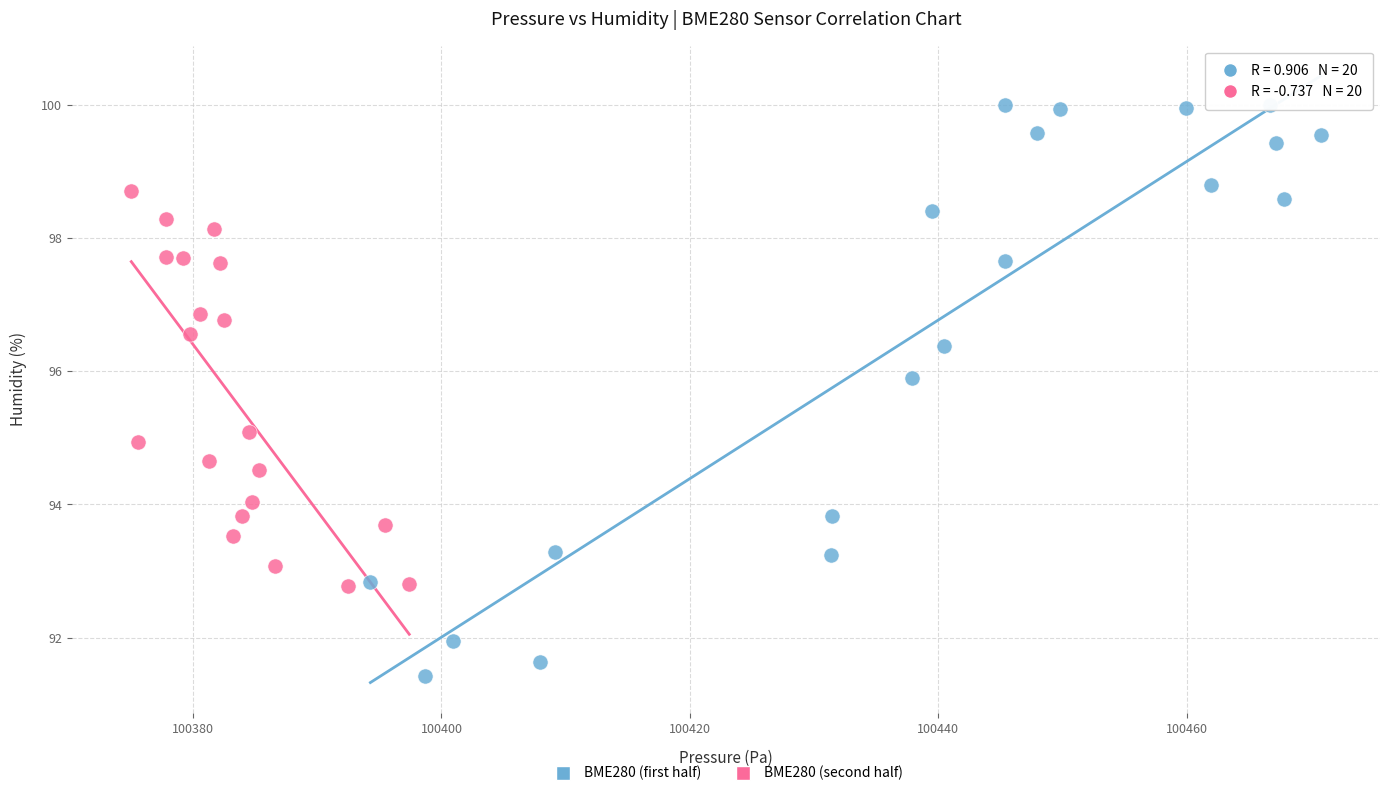

What are all the series names shown in the legend?

BME280 (first half), BME280 (second half)